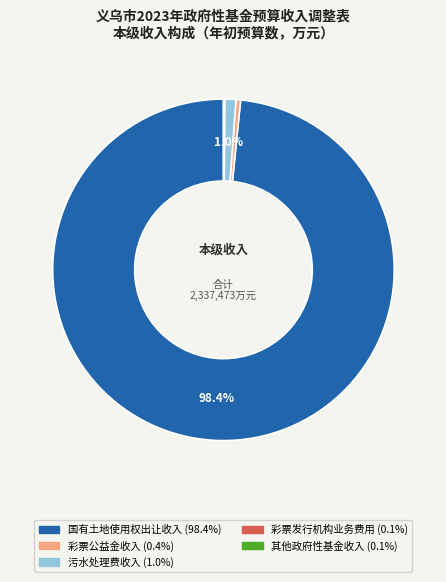

Does any single category account for the majority?

Yes